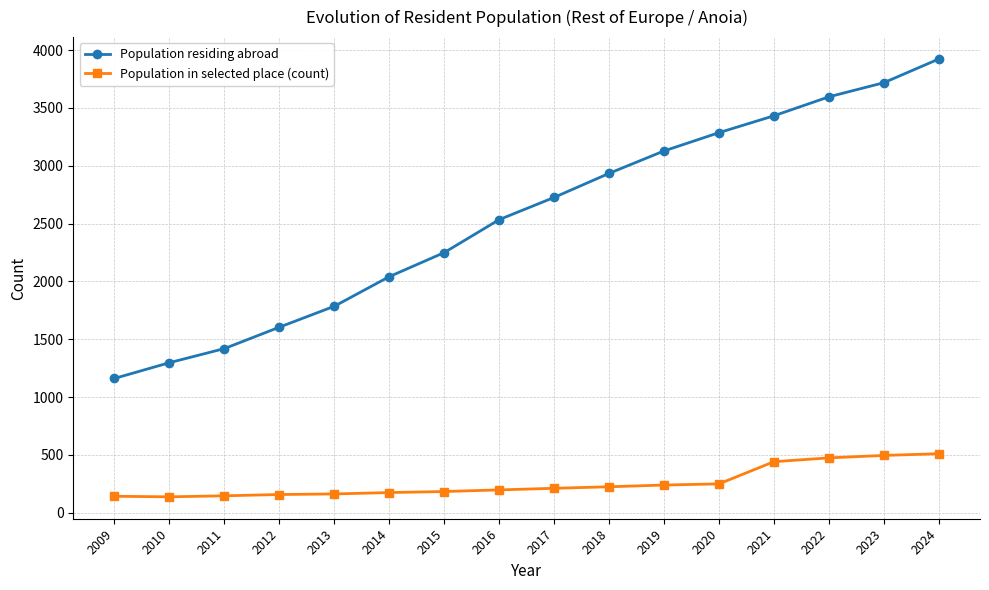

What is the minimum value shown in the chart?

137